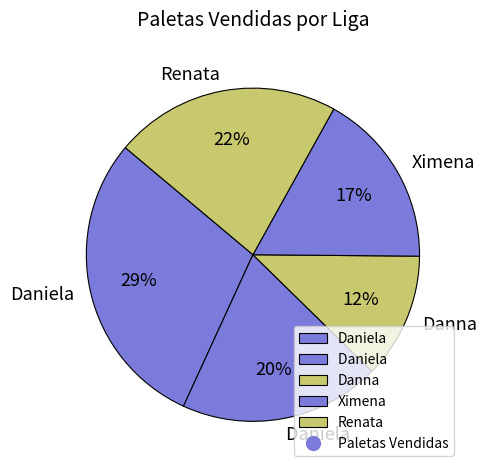

How many segments does this pie chart have?

5